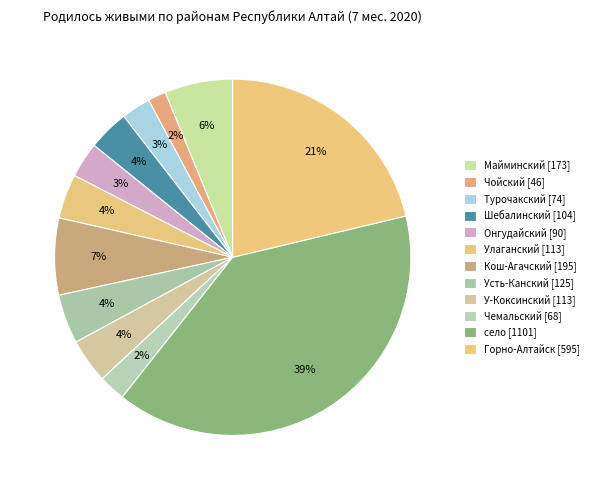

How many slices are in this pie chart?

12